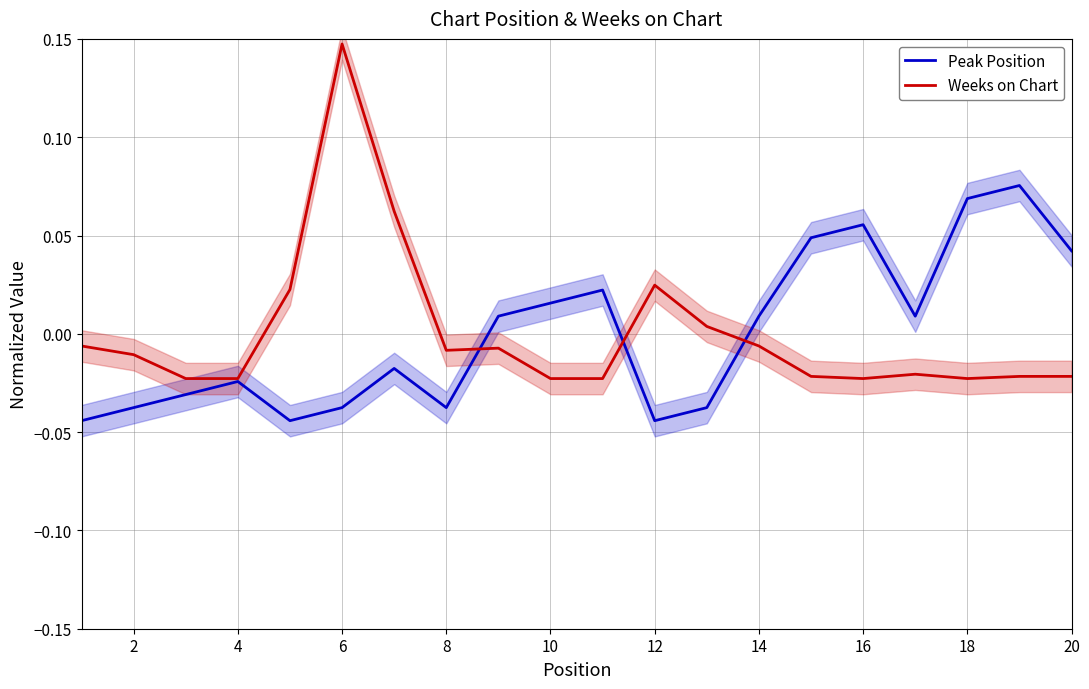

How many series are shown in this chart?

2